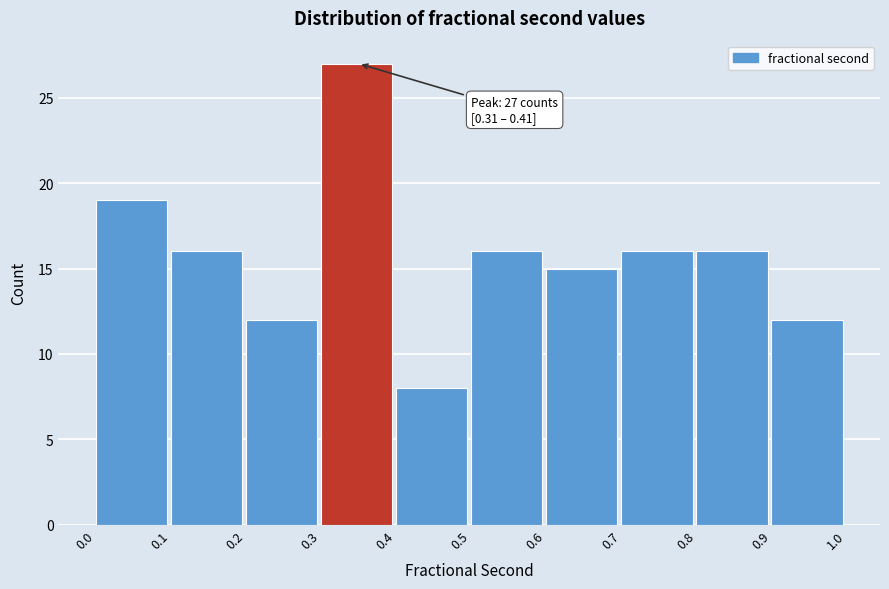

Reading left to right, transcribe all the data shown in this chart.

0.0=19	0.1=16	0.2=12	0.3=27	0.4=8	0.5=16	0.6=15	0.7=16	0.8=16	0.9=12